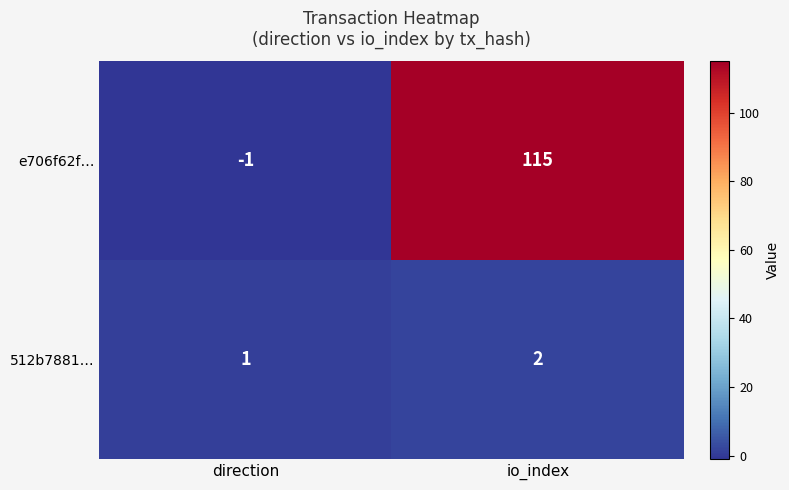

Which series has the largest total across all categories?

e706f62f…